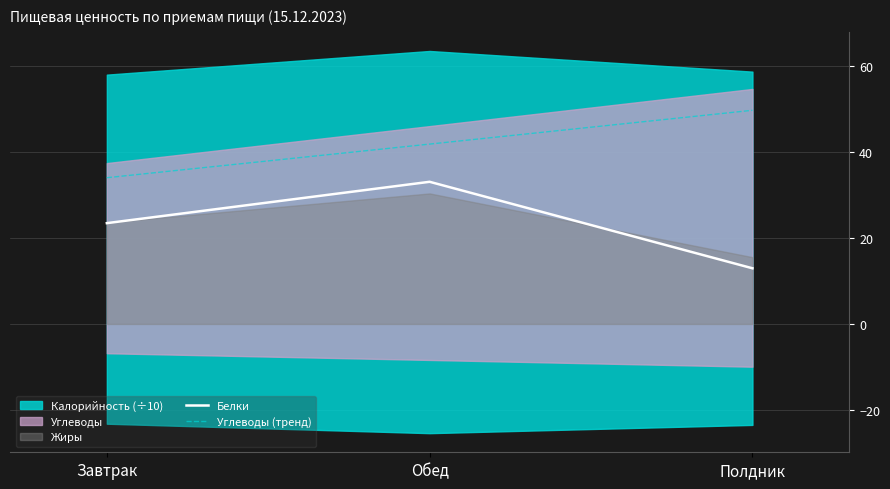

At which category is the sum across all series the highest?

Обед